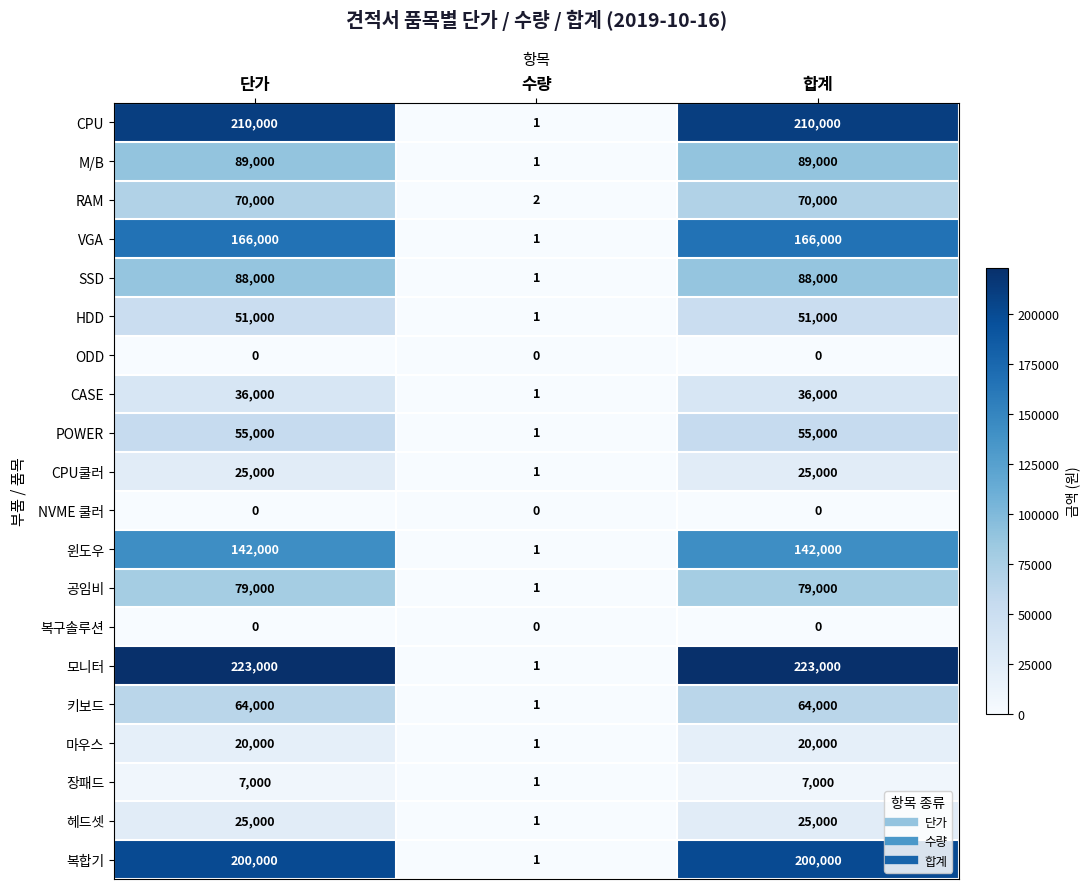

What is the sum of the HDD values at 합계 and 수량?

51001